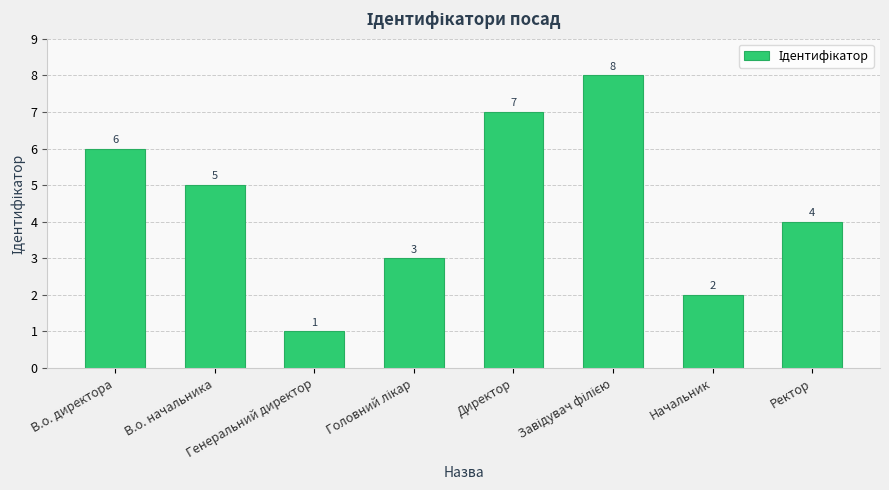

Which has a higher value, Начальник or В.о. директора?

В.о. директора